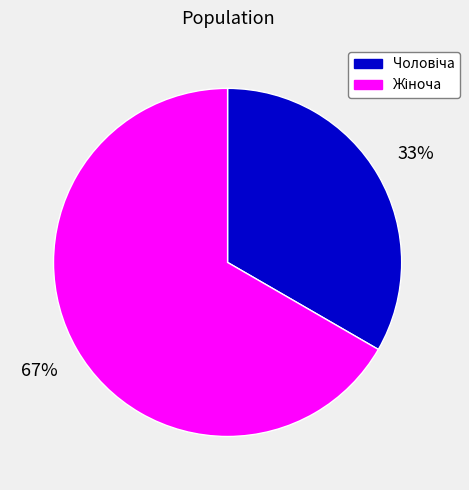

To the nearest percent, what is the average slice percentage?

50%